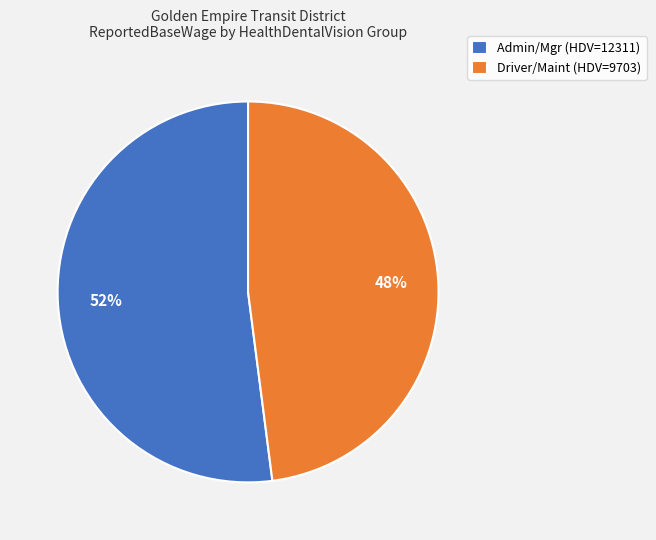

Does any single category account for the majority?

Yes